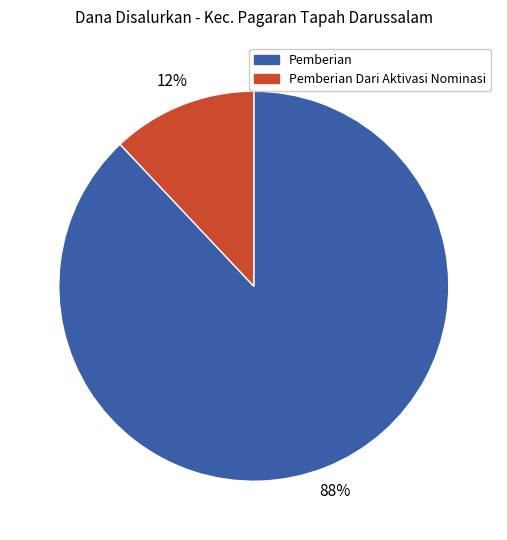

Which slice is the smallest?

Pemberian Dari Aktivasi Nominasi